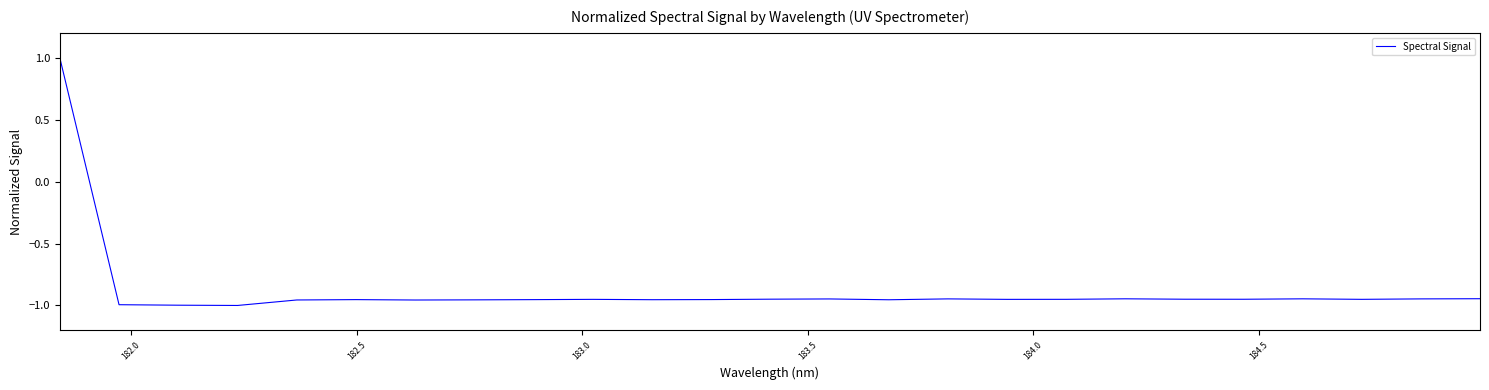

What is the difference between the maximum and minimum values?

2.0